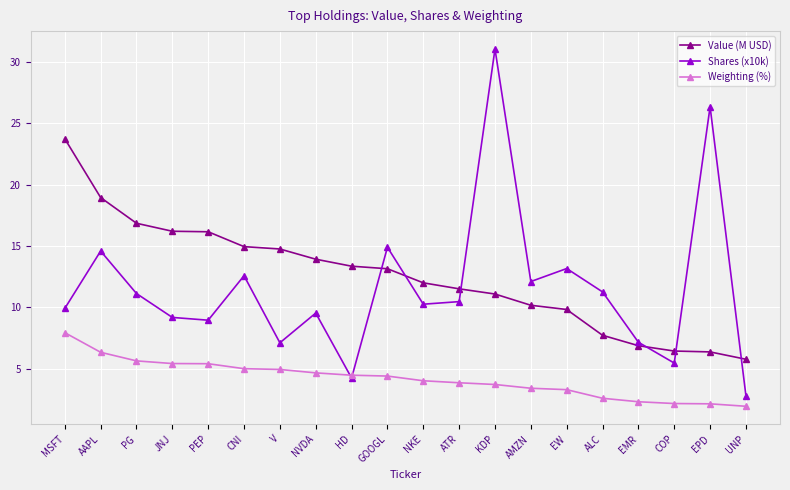

What is the label of the 12th point from the right?

HD